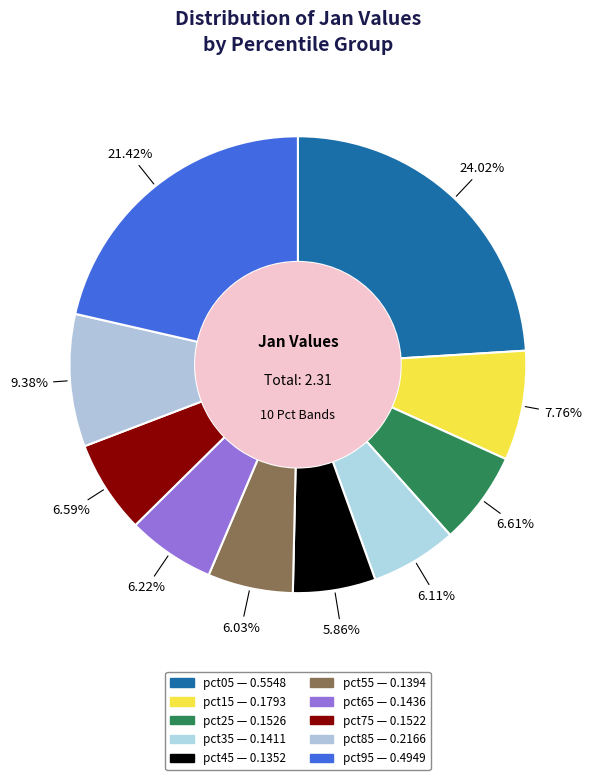

Is there any slice that represents more than half of the pie?

No